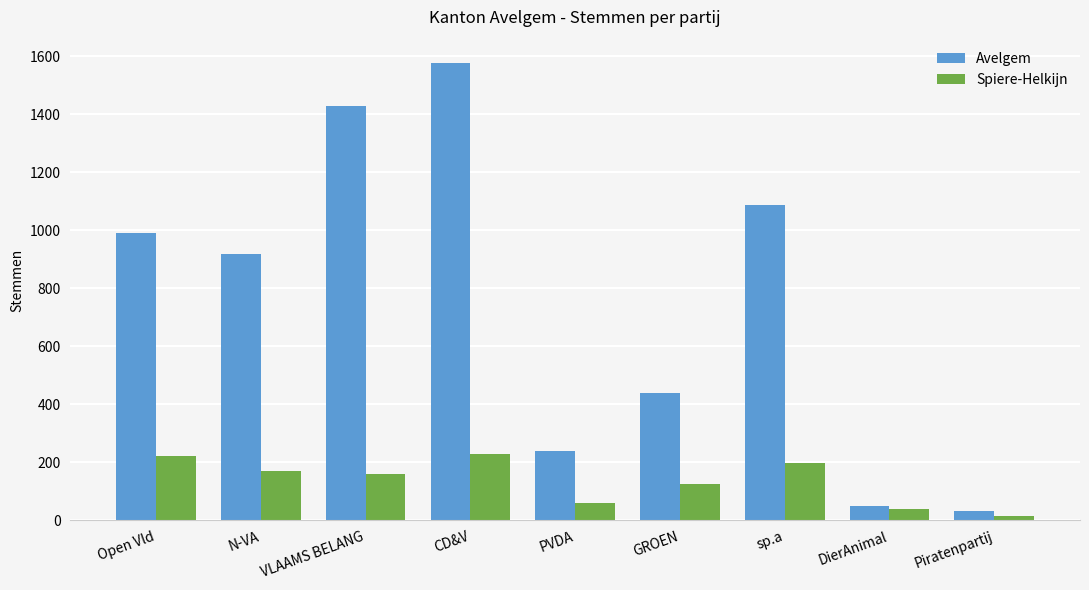

The Avelgem series shows 348 at sp.a. True or false?

False